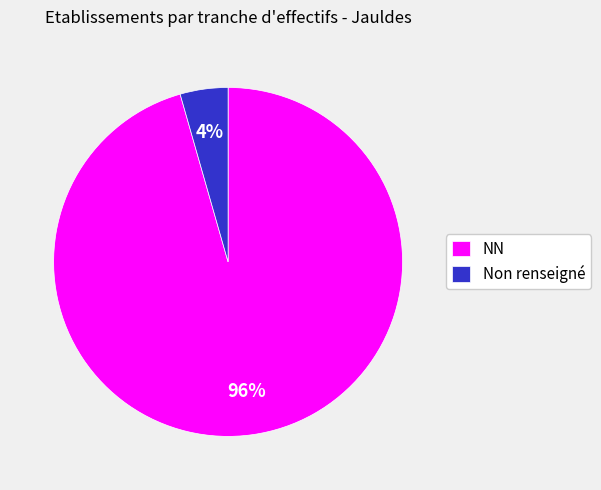

The Non renseigné slice represents 4% of the pie. True or false?

True